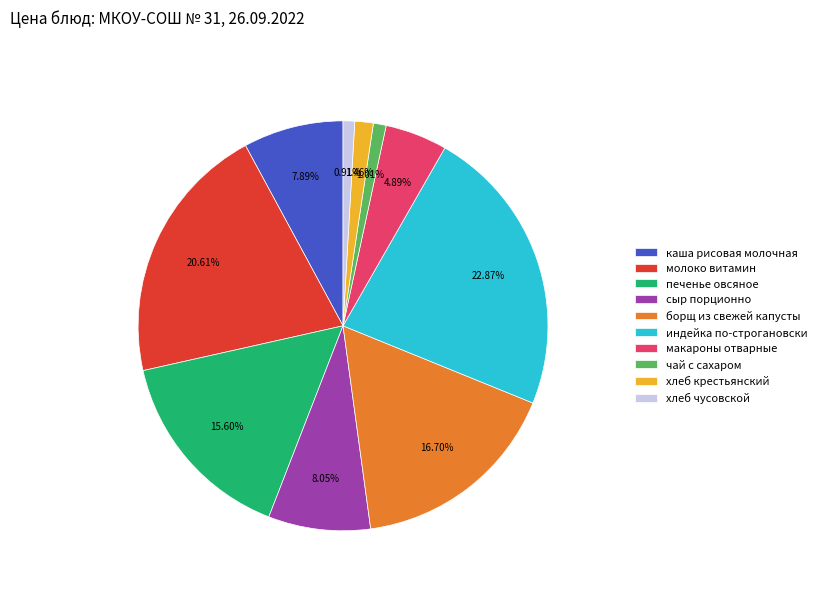

What is the largest slice in the pie chart?

индейка по-строгановски